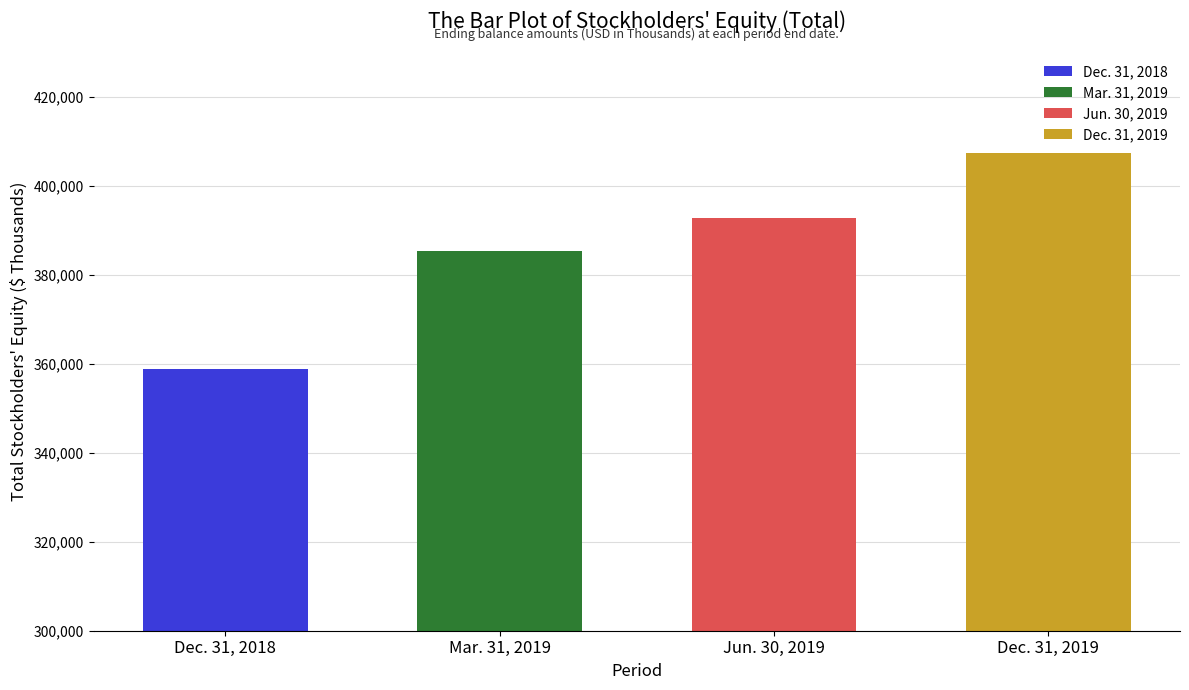

The value at Jun. 30, 2019 is 392886. True or false?

True